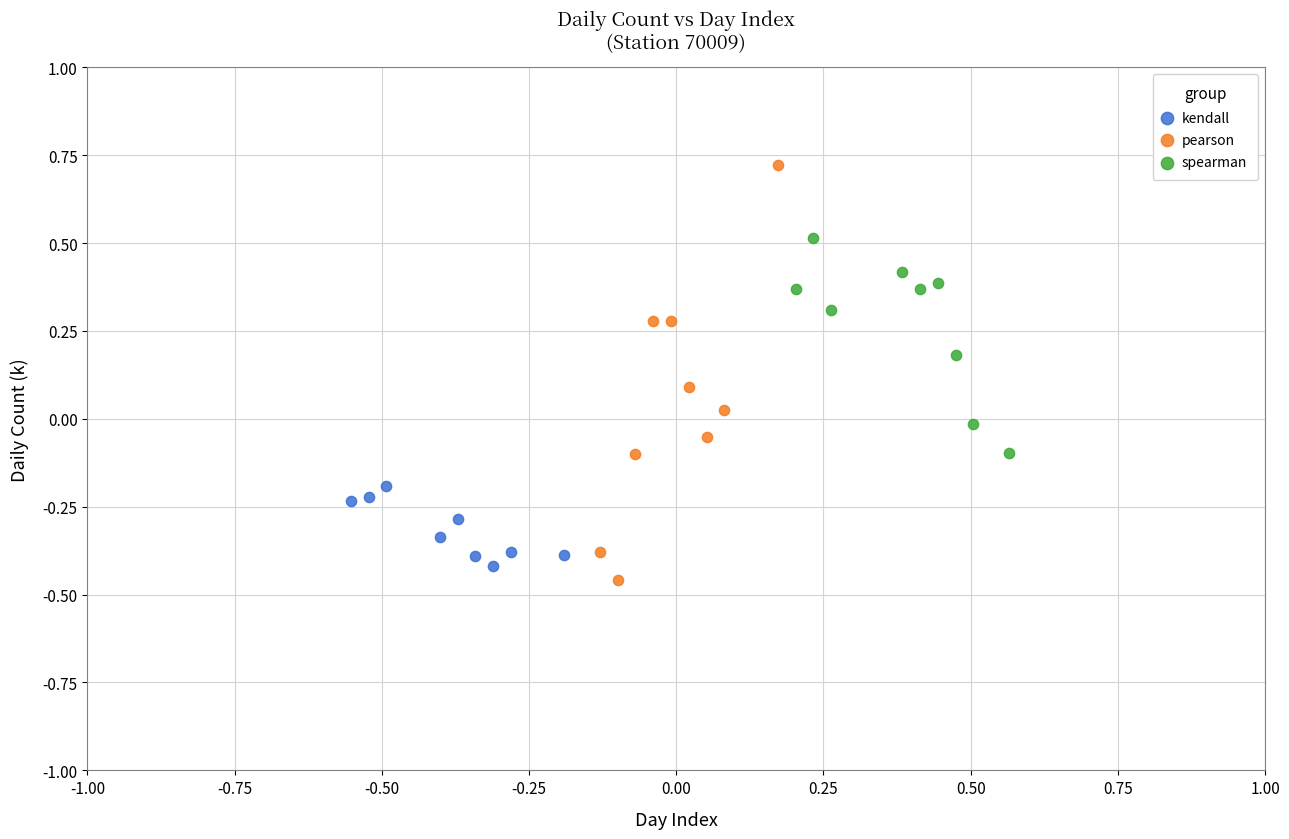

Which series reaches the minimum Y coordinate?

pearson